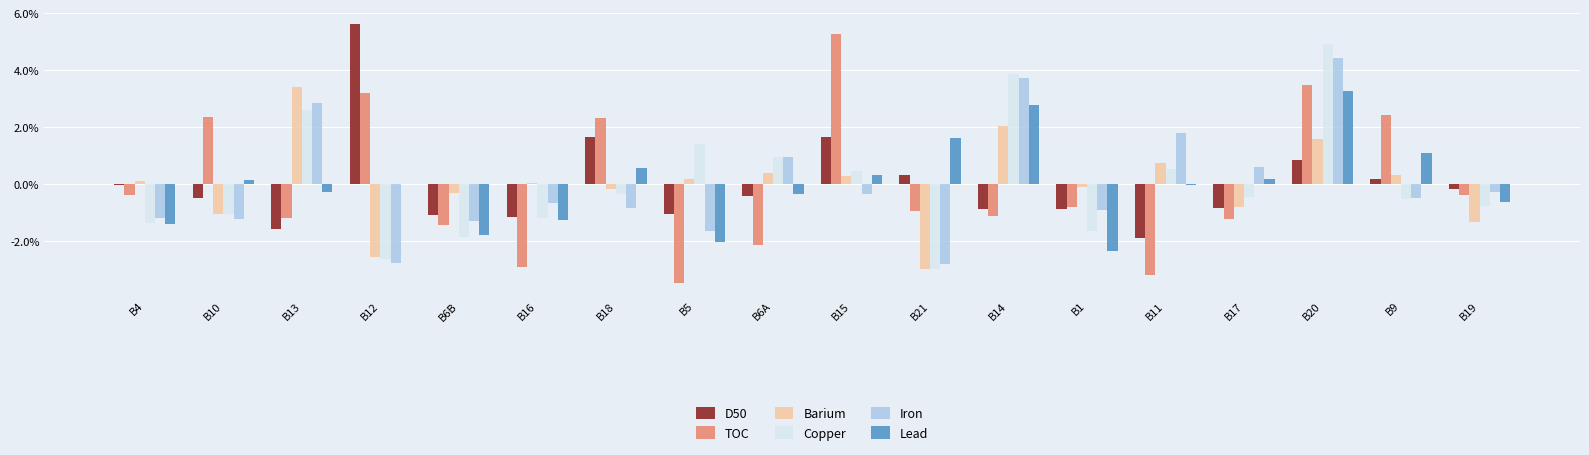

What is the sum of the Barium values at B16 and B13?

3.5